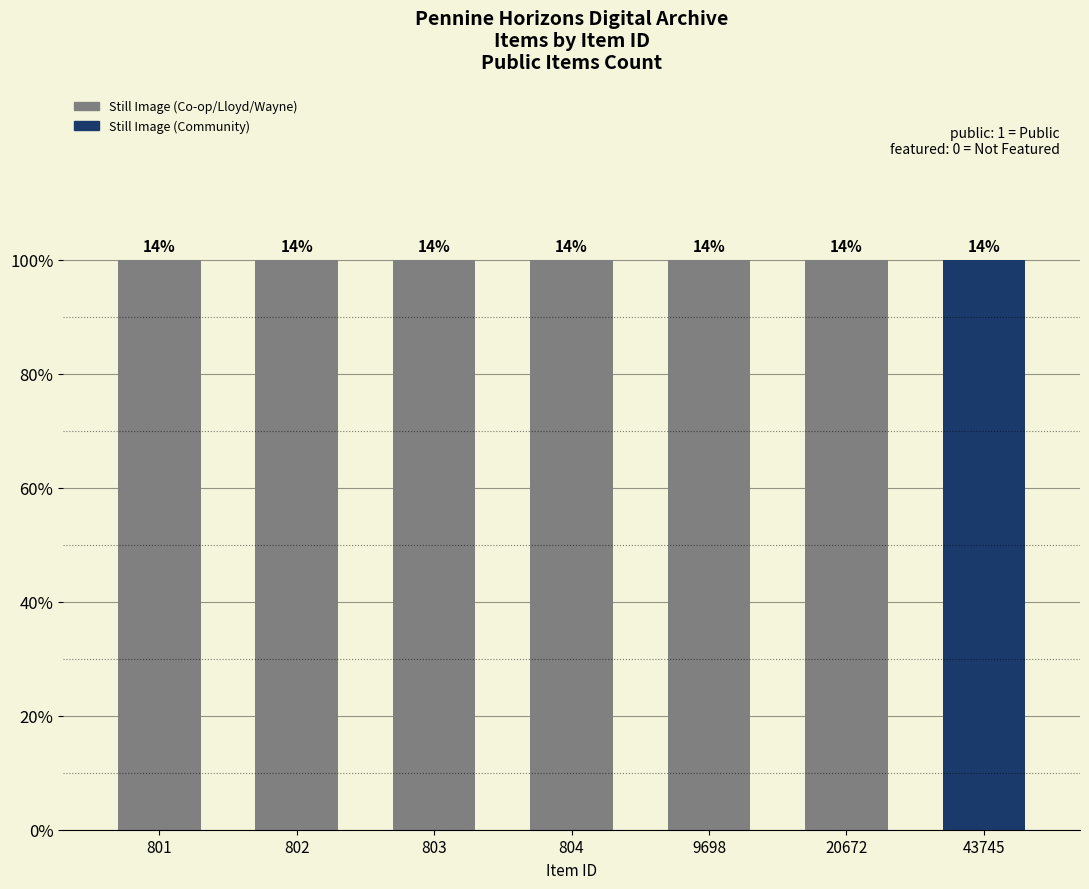

What position from the right is No date yet (803)?

5